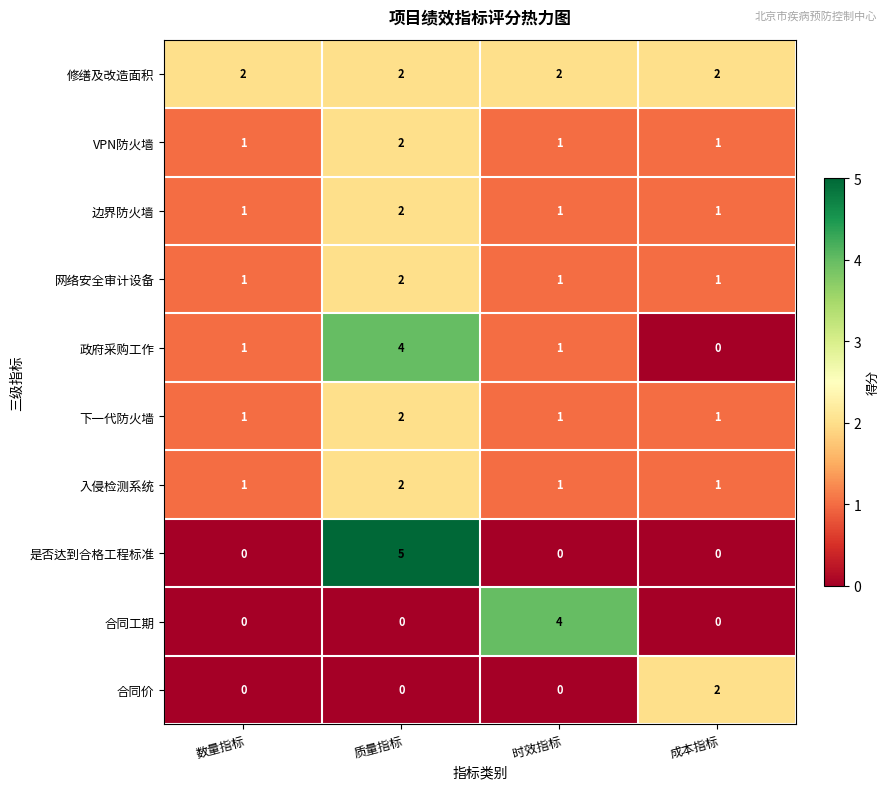

Which series has the largest total across all categories?

修缮及改造面积